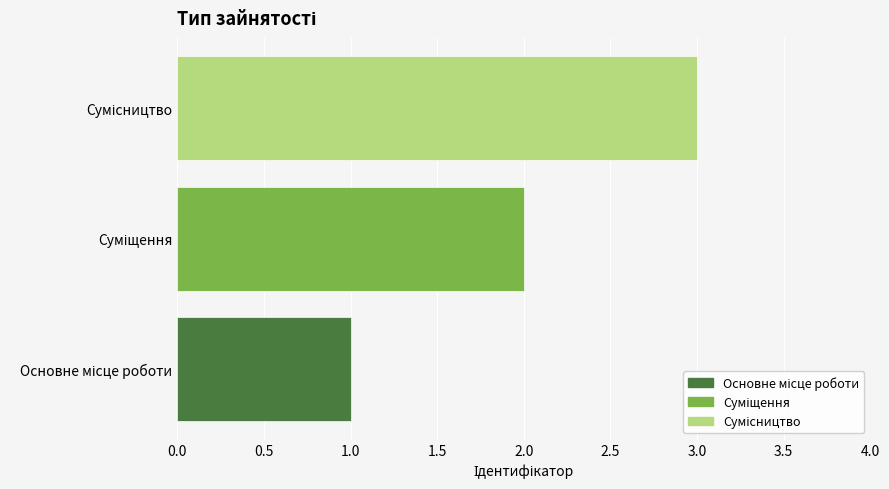

What is the greatest value displayed?

3